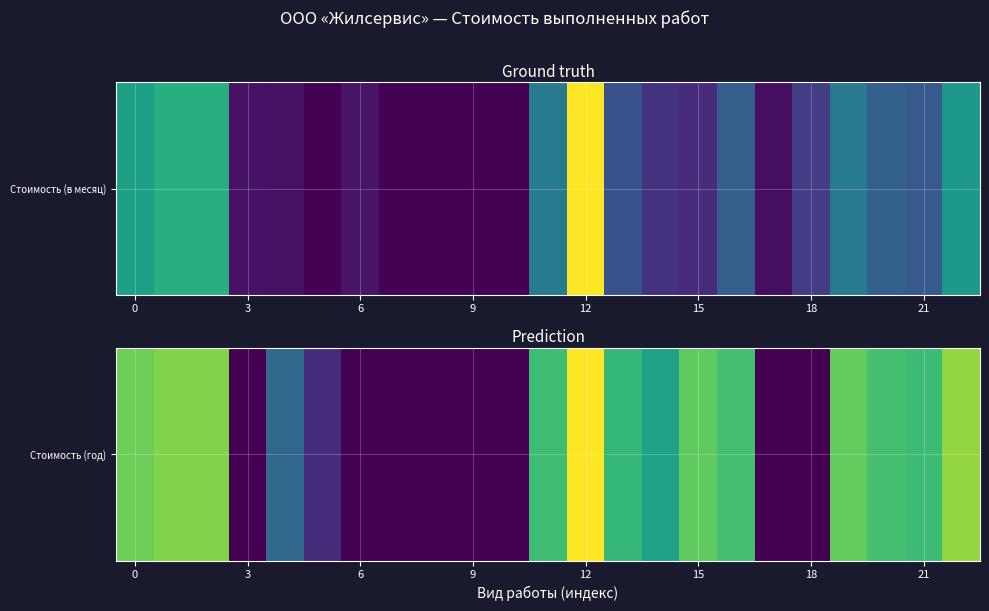

What is the change in value from 8 to 22?

+7.3